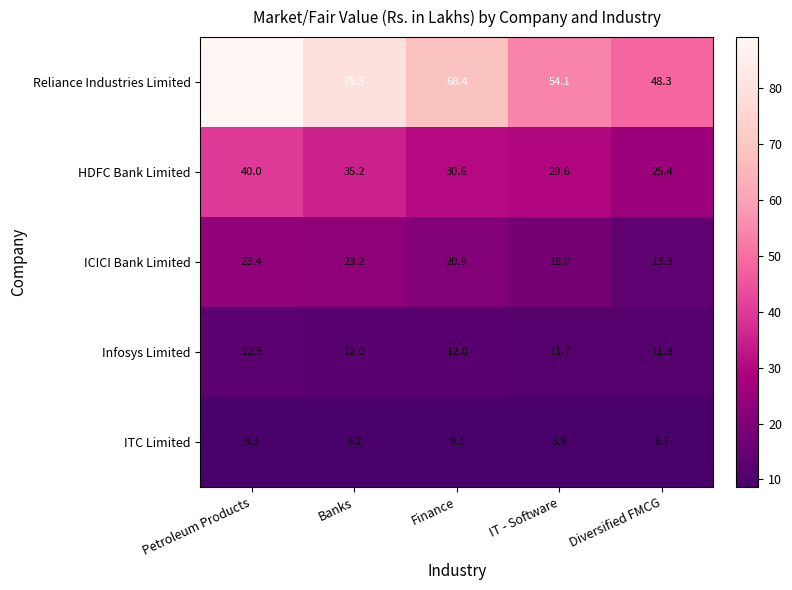

At Diversified FMCG, list the series in order from largest to smallest.

Reliance Industries Limited, HDFC Bank Limited, ICICI Bank Limited, Infosys Limited, ITC Limited